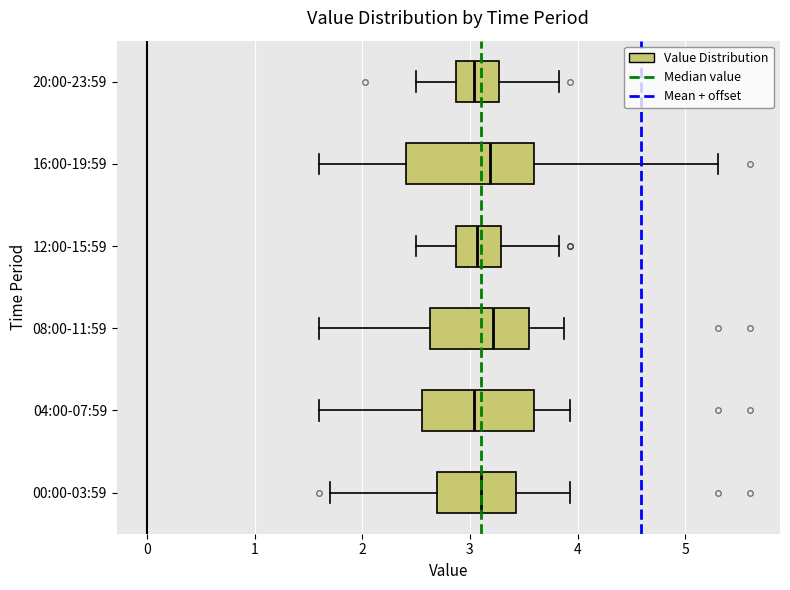

Reading bottom to top, read every box against the x-axis: the position of its median line, the range the box covers, and the ends of its whiskers. The values are not printed on the chart, so give them approximately, as read against the axis.

00:00-03:59: median 3.1, box 2.7 to 3.4, whiskers 1.7 to 3.9
04:00-07:59: median 3.0, box 2.6 to 3.6, whiskers 1.6 to 3.9
08:00-11:59: median 3.2, box 2.6 to 3.6, whiskers 1.6 to 3.9
12:00-15:59: median 3.1, box 2.9 to 3.3, whiskers 2.5 to 3.8
16:00-19:59: median 3.2, box 2.4 to 3.6, whiskers 1.6 to 5.3
20:00-23:59: median 3.0, box 2.9 to 3.3, whiskers 2.5 to 3.8